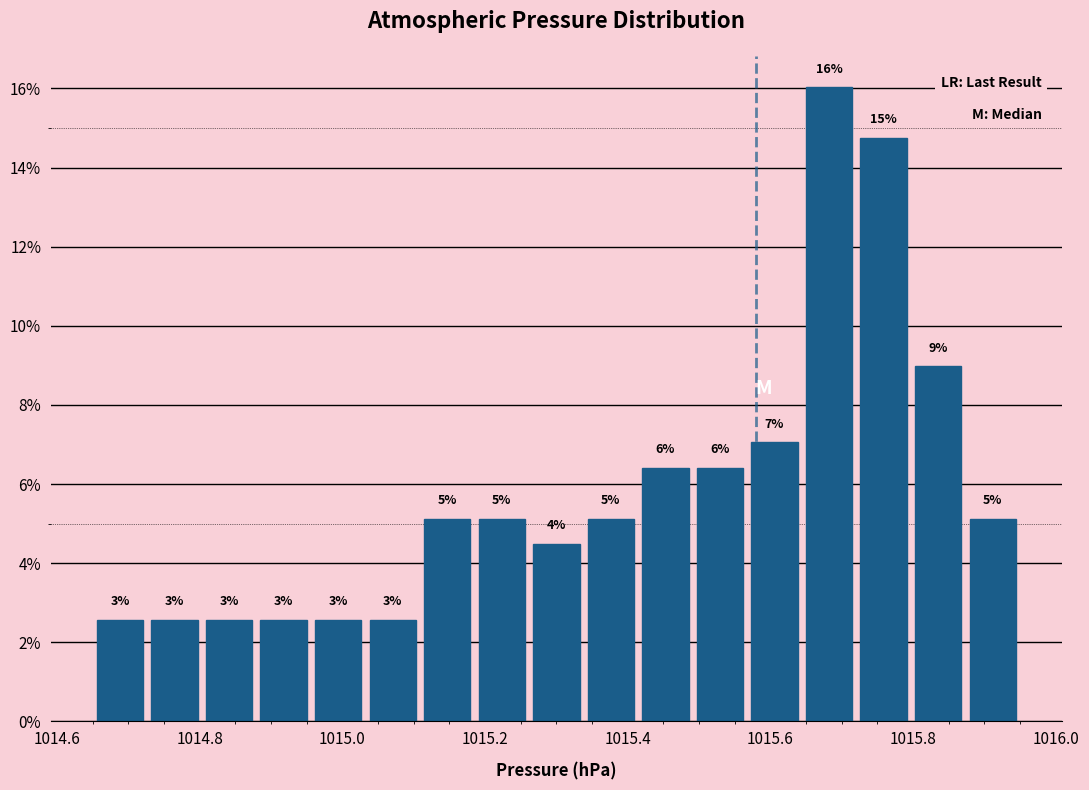

Read against the x-axis, roughly where is the centre of the tallest bar?

1015.68